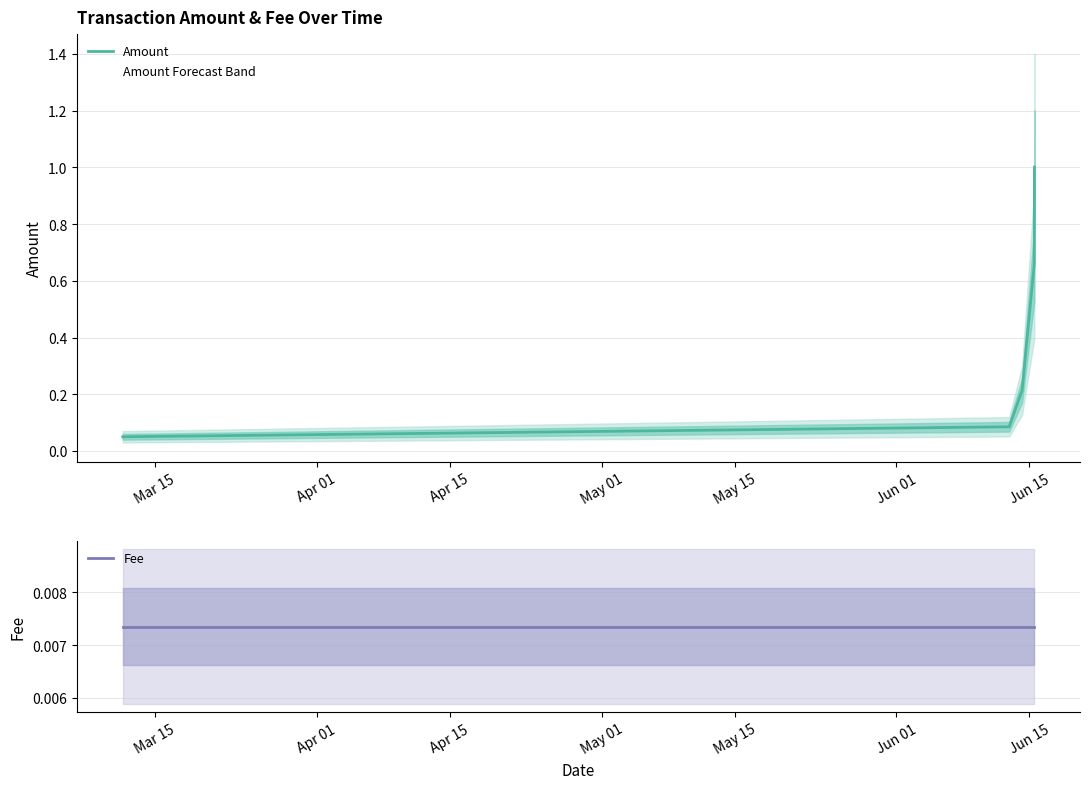

Rank the categories by Fee value from highest to lowest.

Mar 15, Apr 01, Apr 15, May 01, May 15